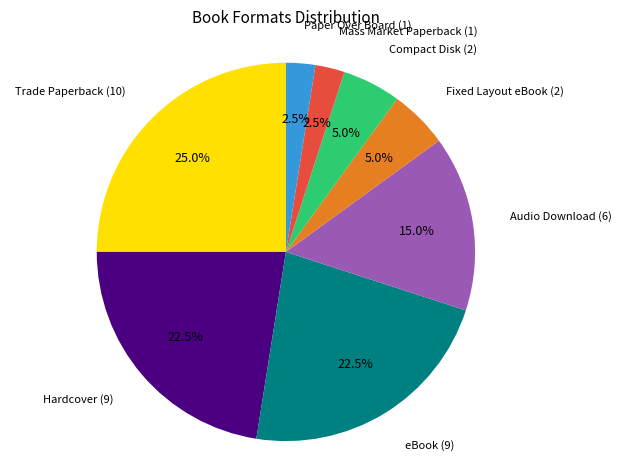

Approximately how many times larger is the value at Compact Disk compared to Mass Market Paperback?

2.0